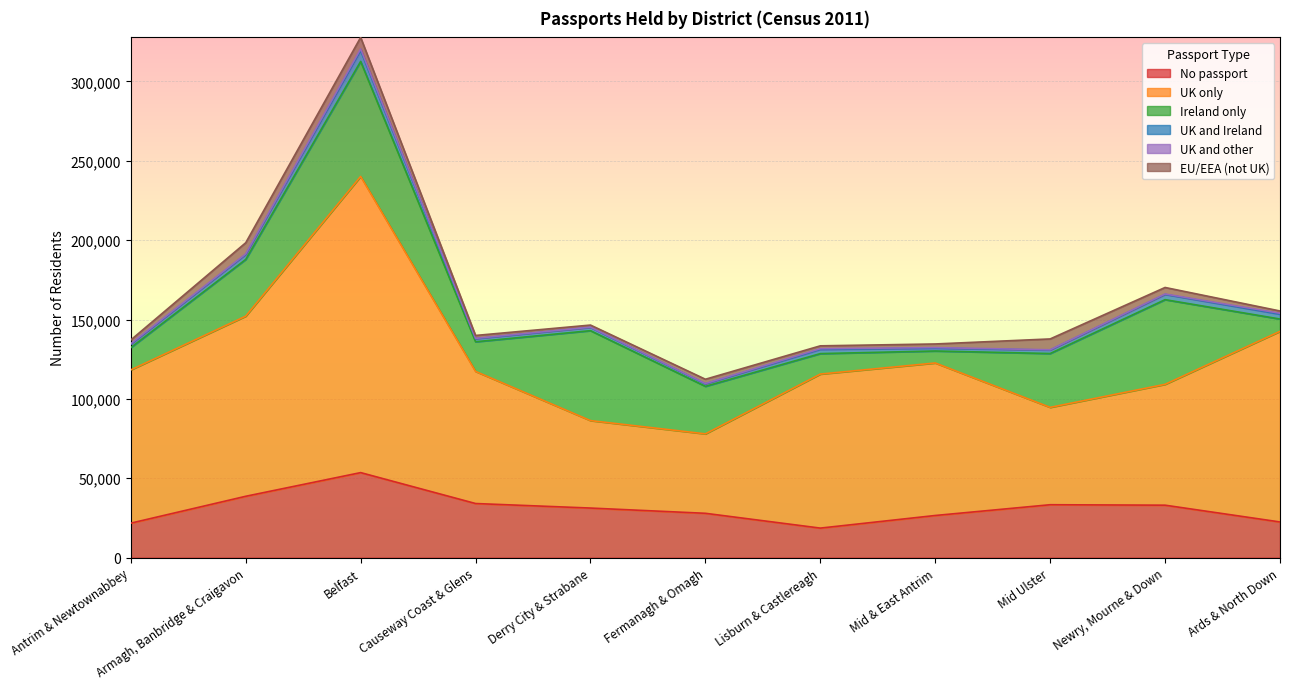

True or false: UK only has more than 1 interior local peaks.

True